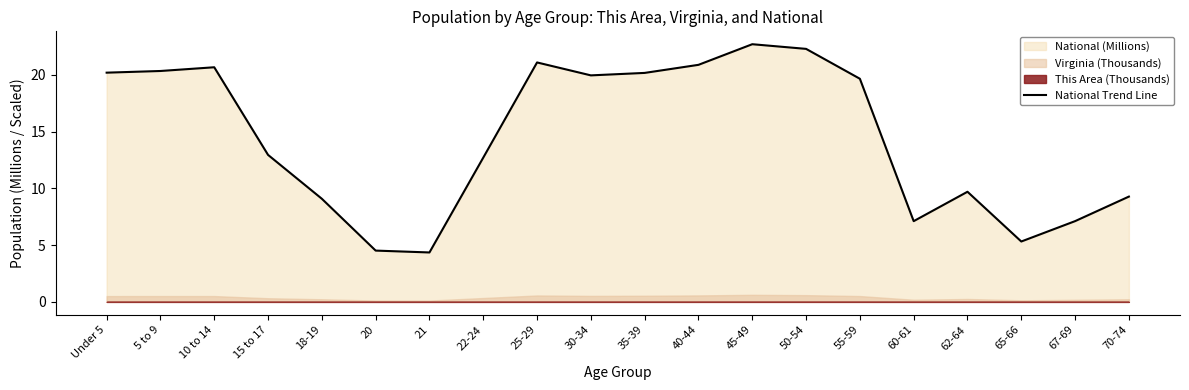

At which label does the data first exceed 19?

Under 5